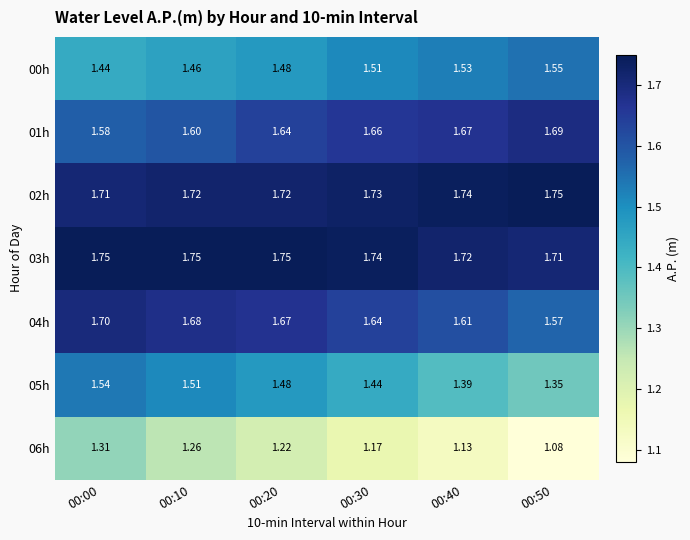

At how many categories does at least one series exceed 1?

6